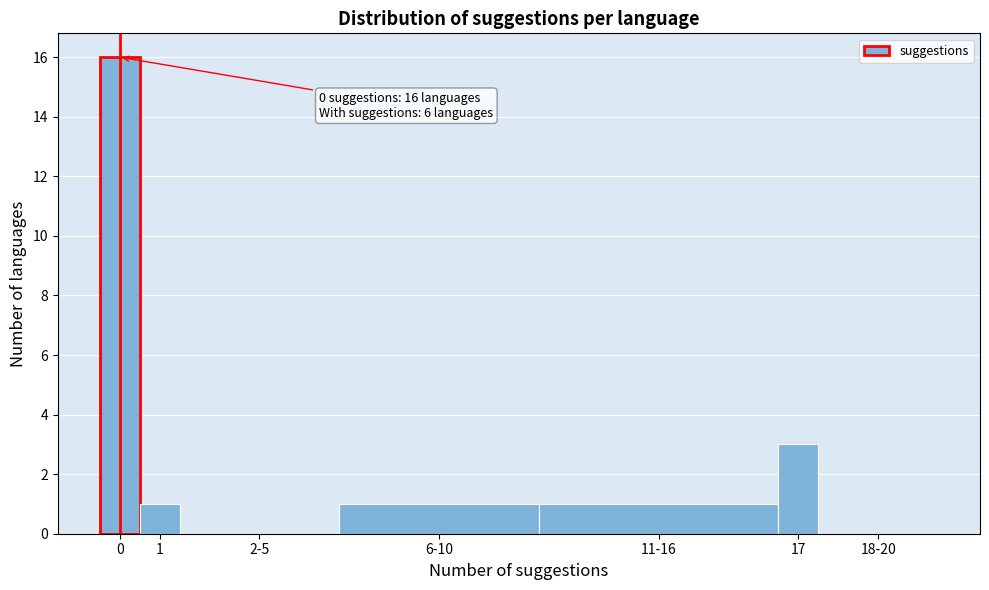

Reading left to right, what are all the values shown in this chart?

0=16	1=1	2-5=0	6-10=1	11-16=1	17=3	18-20=0